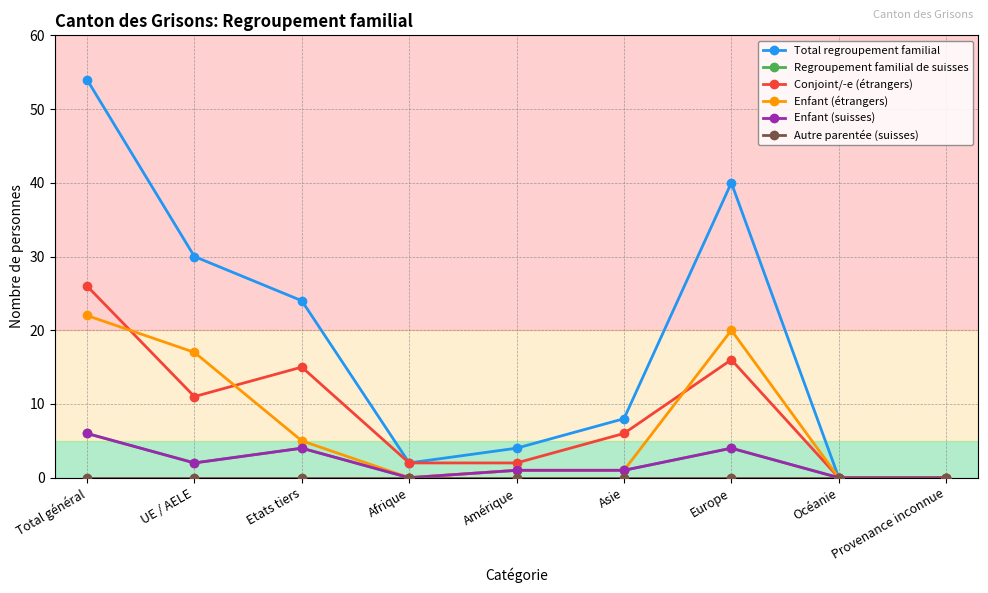

Does the chart have visible grid lines?

Yes